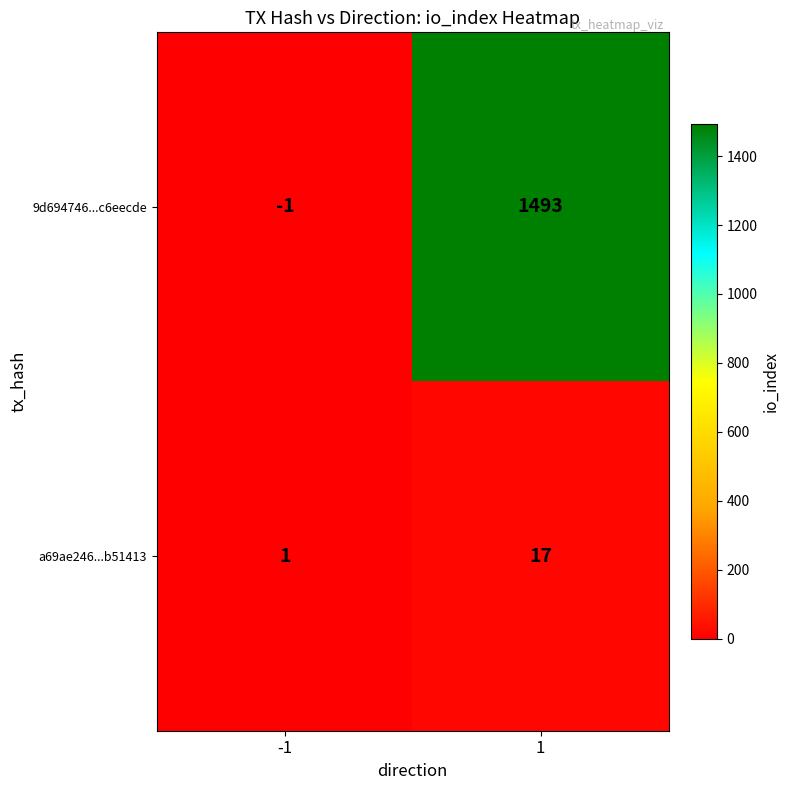

What is the sum of the 9d694746...c6eecde values at 1 and -1?

1492